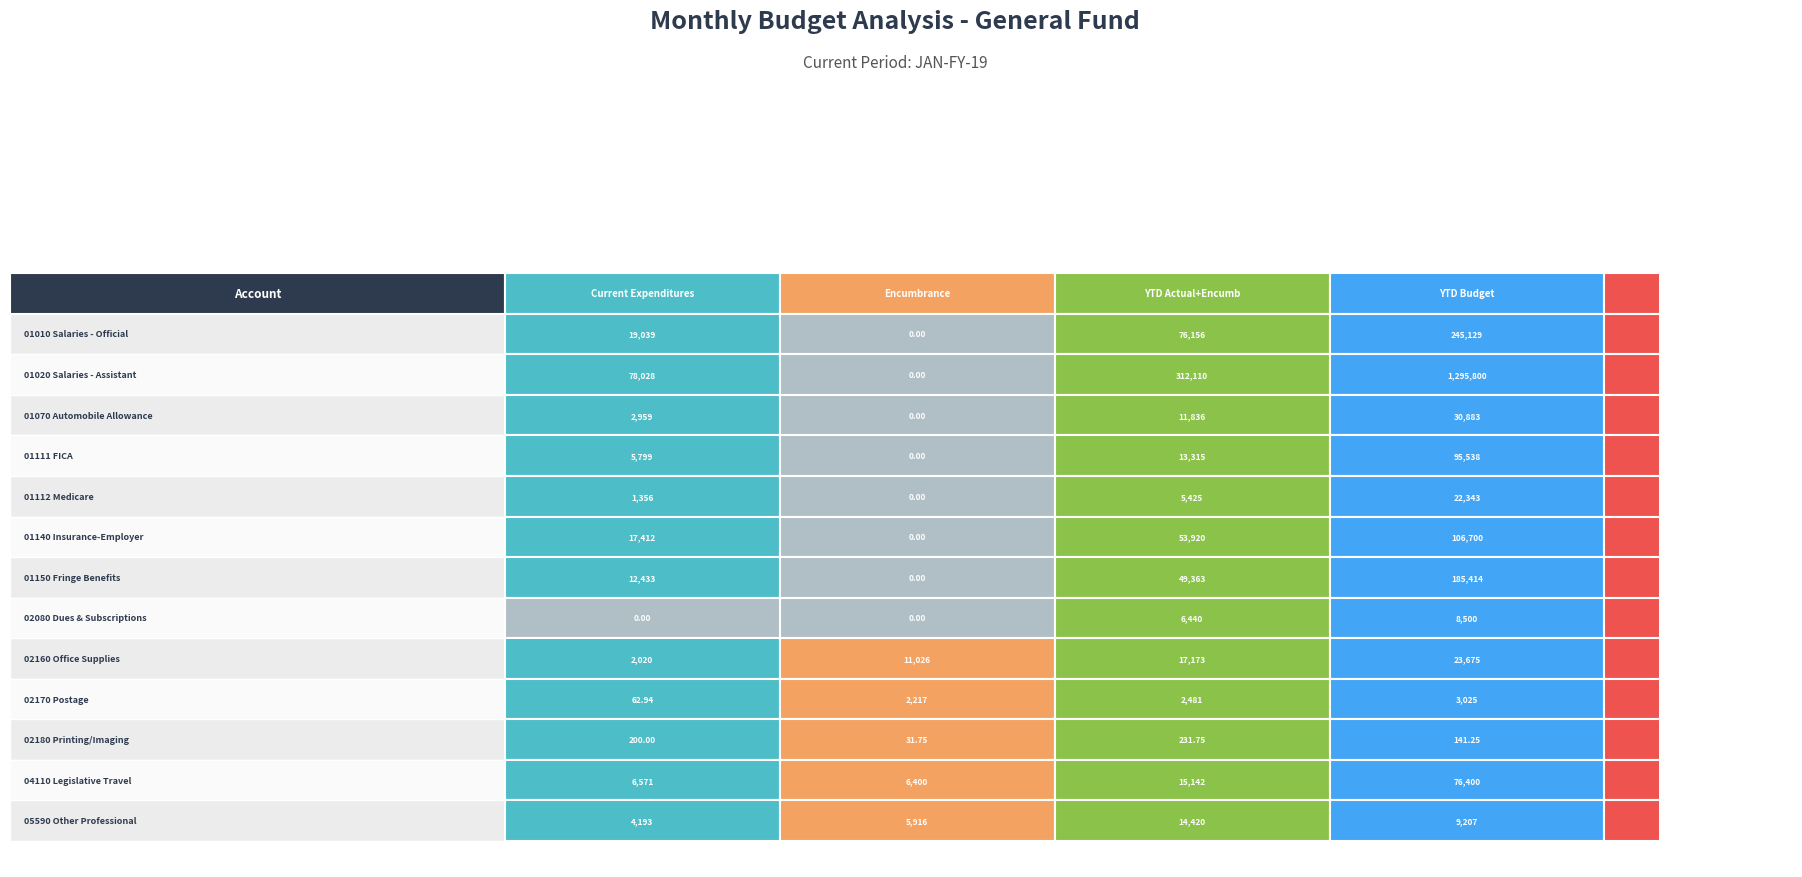

The 01010 Salaries - Official series shows 329050.1 at 01111 FICA. True or false?

False